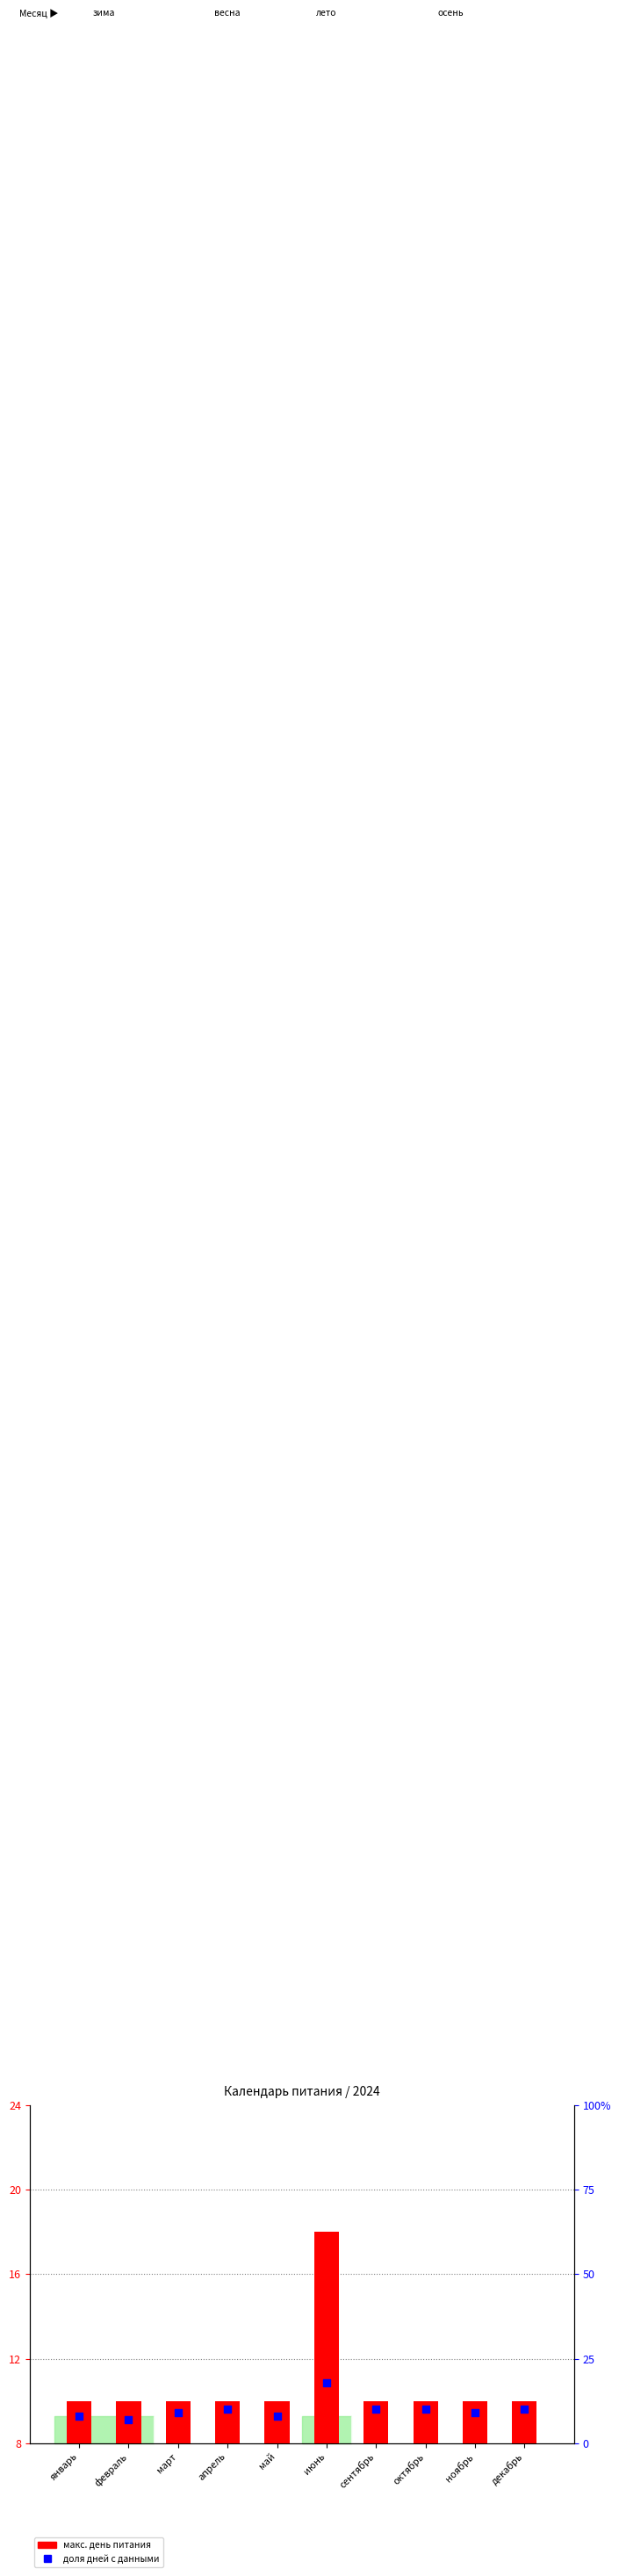

Which series reaches the maximum Y coordinate?

макс. день